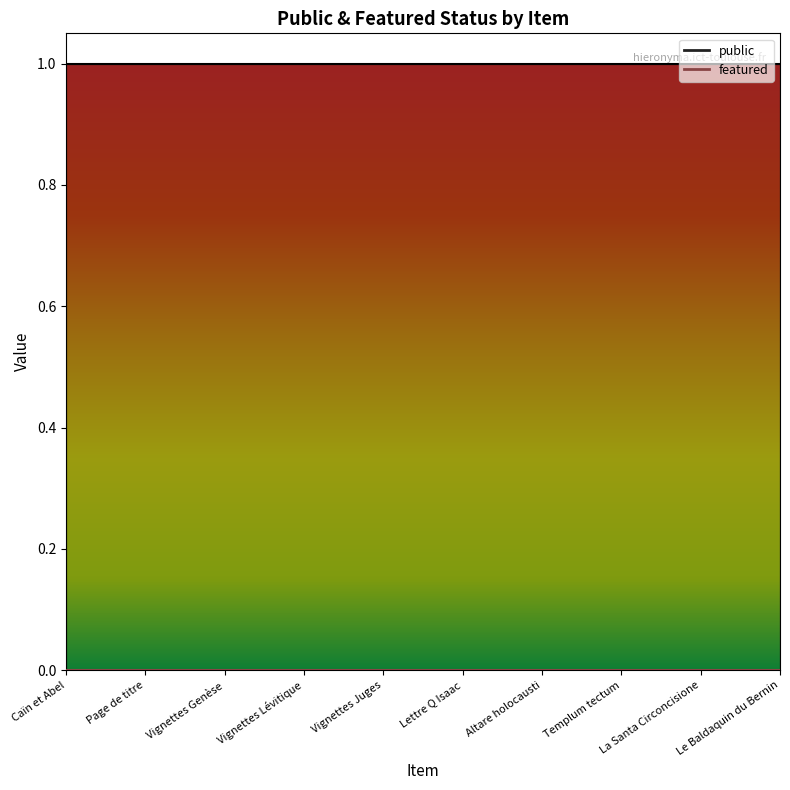

What is the total value across all series at Page de titre?

1